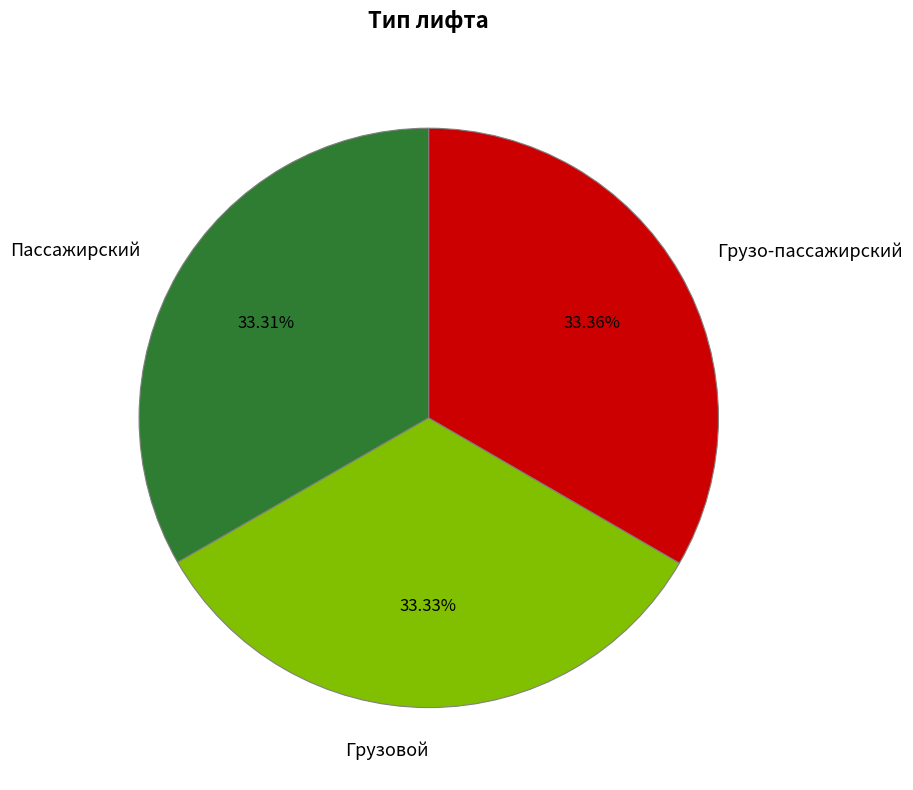

Is there any slice that represents more than half of the pie?

No